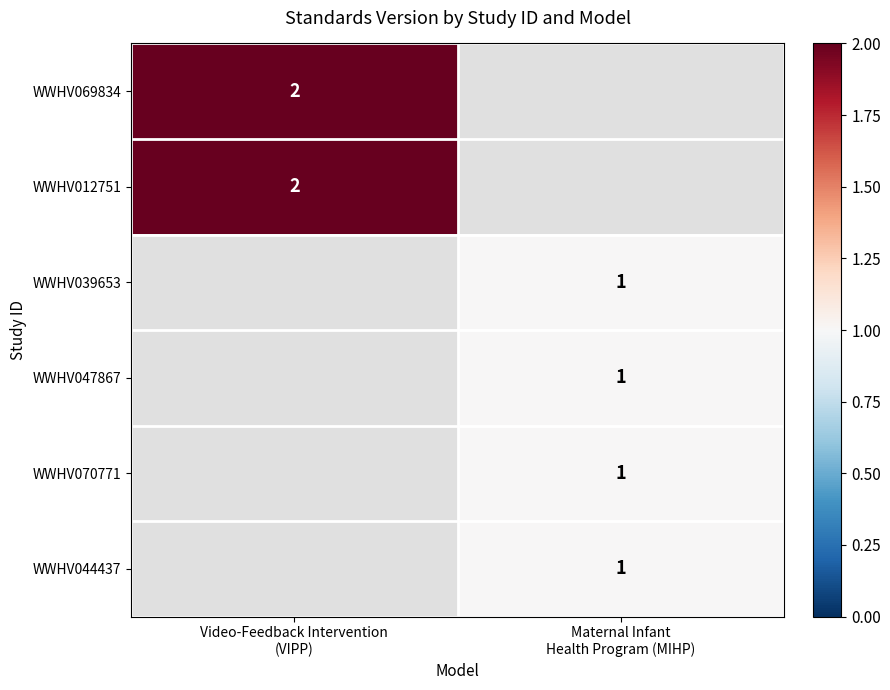

Between Video-Feedback Intervention
(VIPP) and Maternal Infant
Health Program (MIHP), which is larger?

Maternal Infant
Health Program (MIHP)